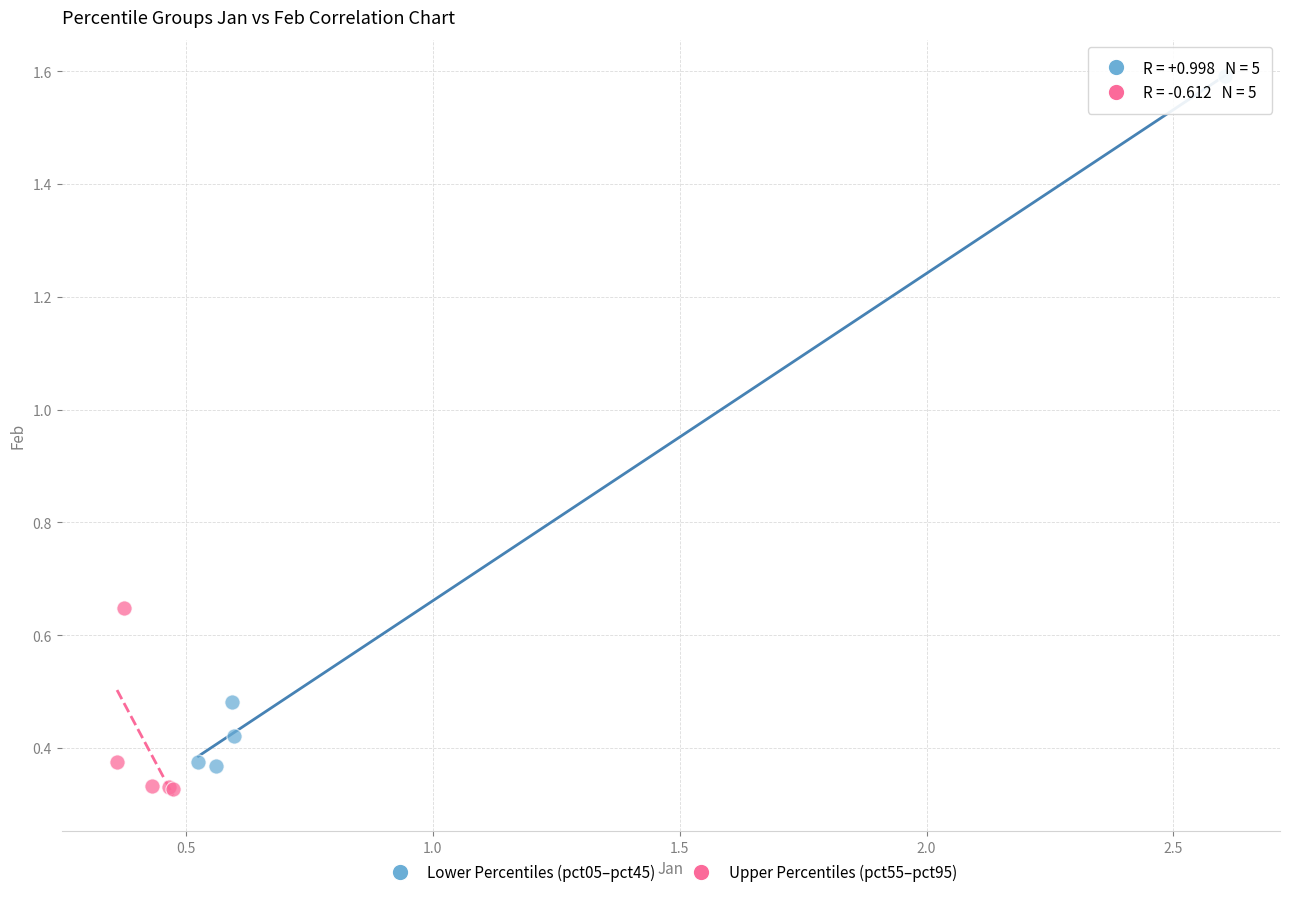

Which series has the widest spread of Y values?

Lower Percentiles (pct05–pct45)